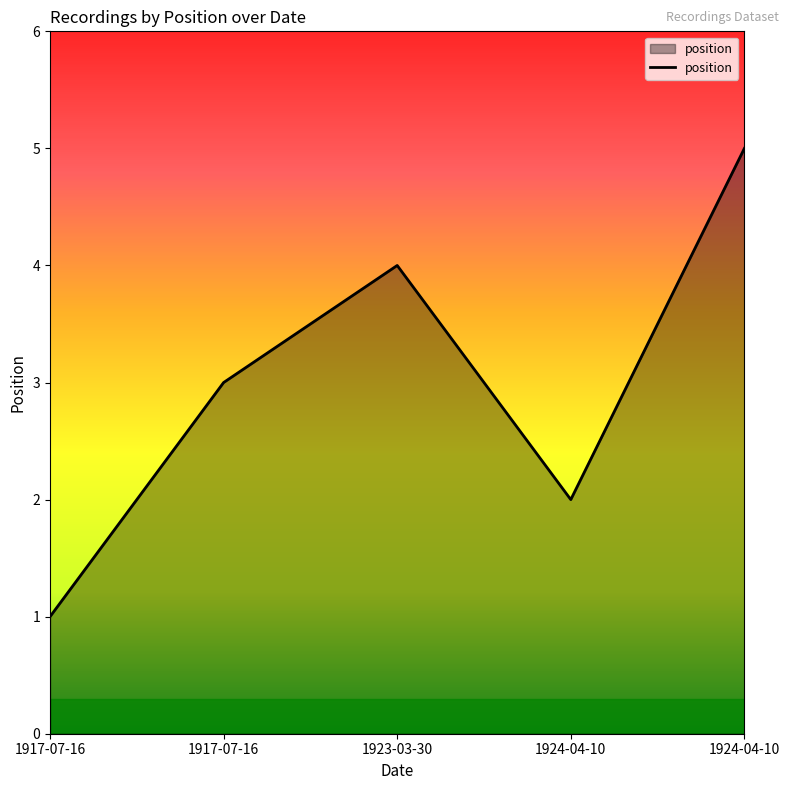

Is it true that the value at 1924-04-10 is 2?

True